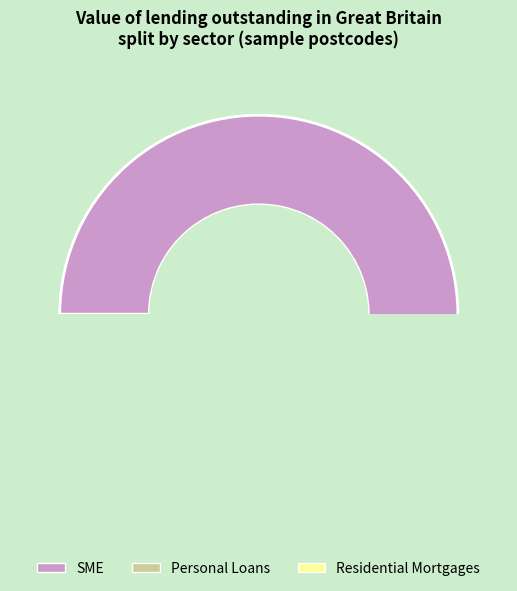

Does Personal Loans represent more than half of the total?

No